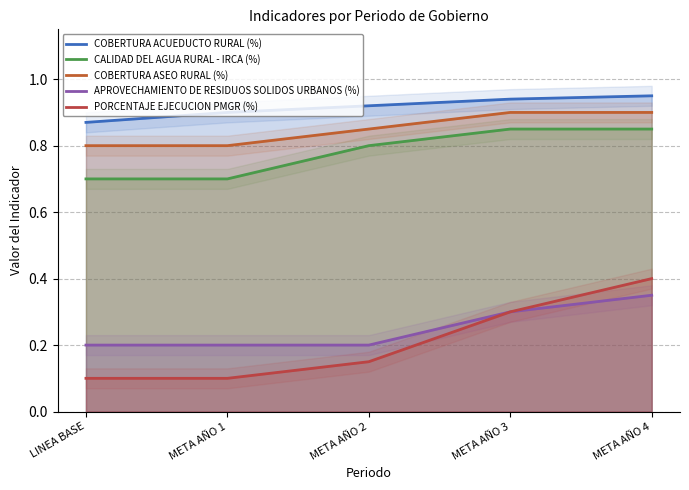

Reading left to right, transcribe all the data shown in this chart.

COBERTURA ACUEDUCTO RURAL (%): LINEA BASE=0.9	META AÑO 1=0.9	META AÑO 2=0.9	META AÑO 3=0.9	META AÑO 4=0.9
CALIDAD DEL AGUA RURAL - IRCA (%): LINEA BASE=0.7	META AÑO 1=0.7	META AÑO 2=0.8	META AÑO 3=0.8	META AÑO 4=0.8
COBERTURA ASEO RURAL (%): LINEA BASE=0.8	META AÑO 1=0.8	META AÑO 2=0.8	META AÑO 3=0.9	META AÑO 4=0.9
APROVECHAMIENTO DE RESIDUOS SOLIDOS URBANOS (%): LINEA BASE=0.2	META AÑO 1=0.2	META AÑO 2=0.2	META AÑO 3=0.3	META AÑO 4=0.3
PORCENTAJE EJECUCION PMGR (%): LINEA BASE=0.1	META AÑO 1=0.1	META AÑO 2=0.1	META AÑO 3=0.3	META AÑO 4=0.4